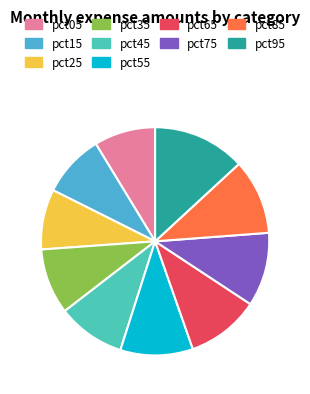

To the nearest percent, what portion does pct75 represent?

10%